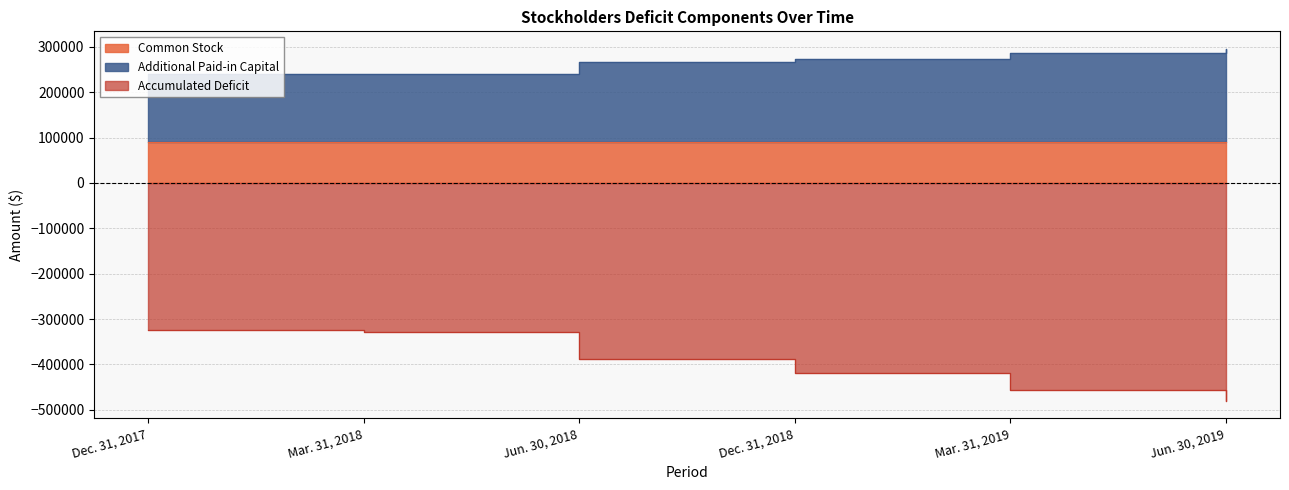

What is the label of the 1st point from the left?

Dec. 31, 2017